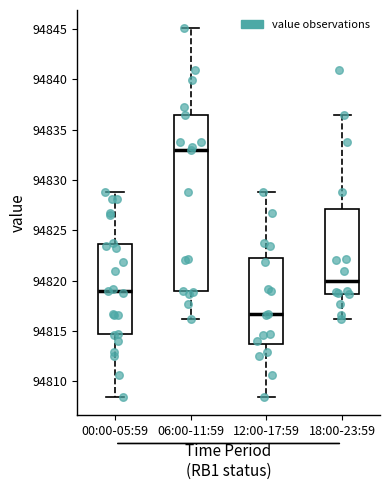

Reading left to right, transcribe this box plot: for each box, give where its median line is, the range the box spans, and where its two whiskers end, as read against the y-axis. The values are not printed on the chart, so give them approximately, as read against the axis.

00:00-05:59: median 94819.0, box 94814.5 to 94823.5, whiskers 94808.5 to 94829.0
06:00-11:59: median 94833.0, box 94819.0 to 94836.5, whiskers 94816.0 to 94845.0
12:00-17:59: median 94816.5, box 94813.5 to 94822.5, whiskers 94808.5 to 94829.0
18:00-23:59: median 94820.0, box 94818.5 to 94827.0, whiskers 94816.0 to 94836.5